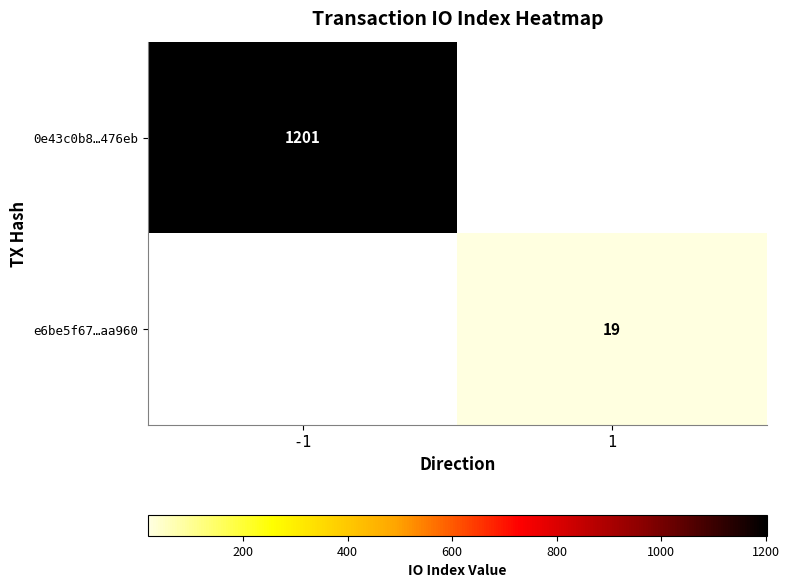

The e6be5f67…aa960 series shows 5 at 1. True or false?

False